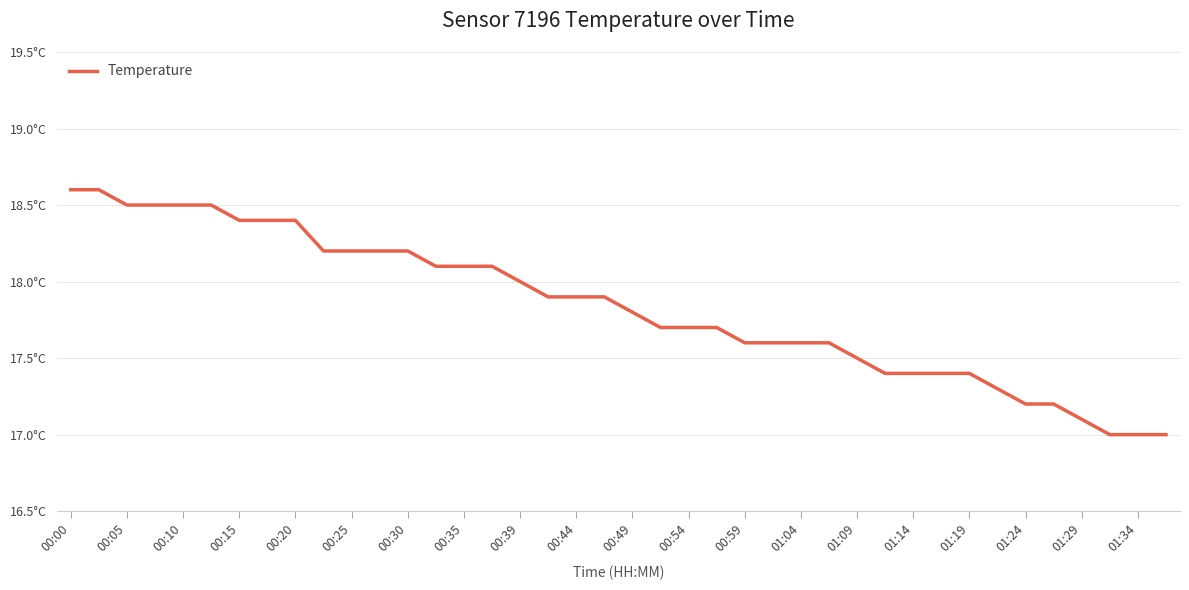

What is the smallest value displayed?

17.0